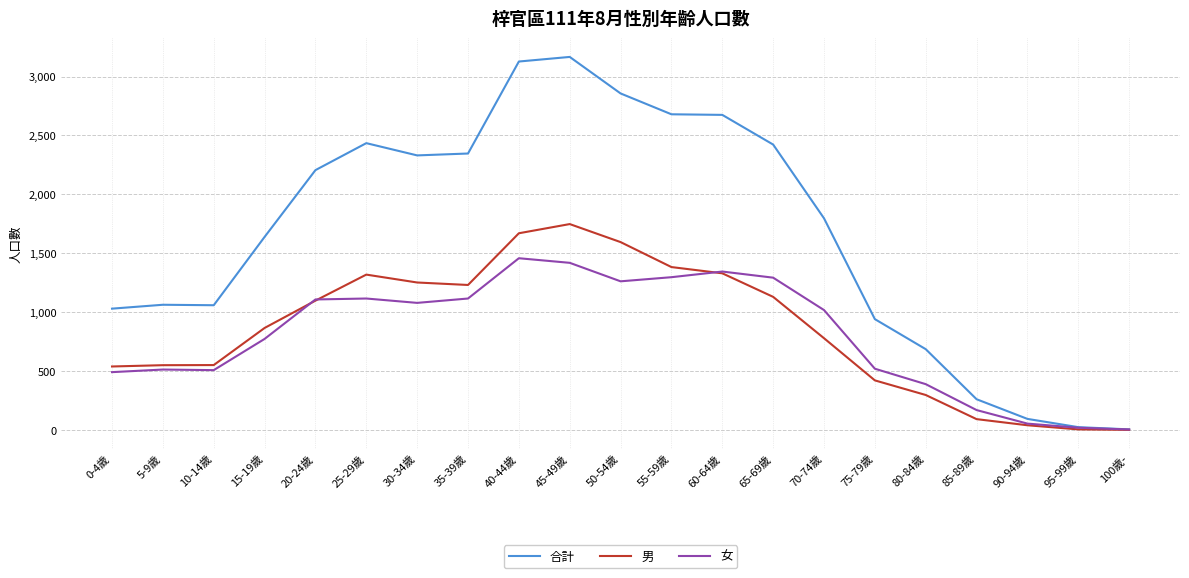

At which label does 女 reach its peak?

40-44歲